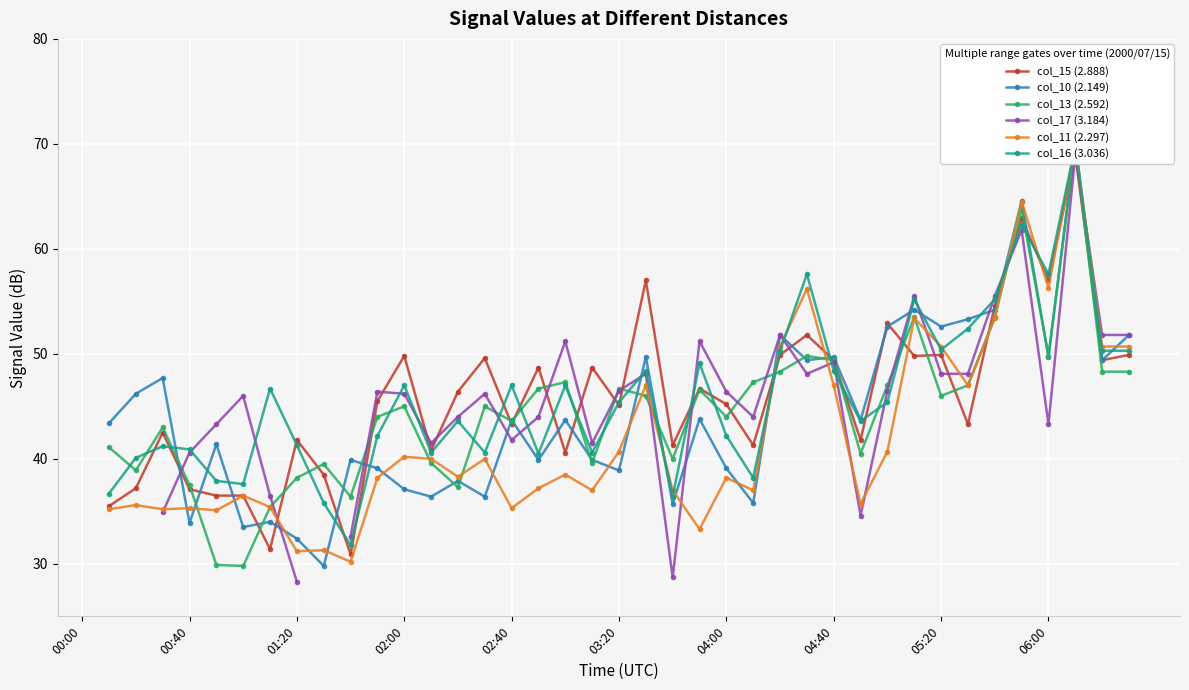

Which category has the highest value across all series?

37